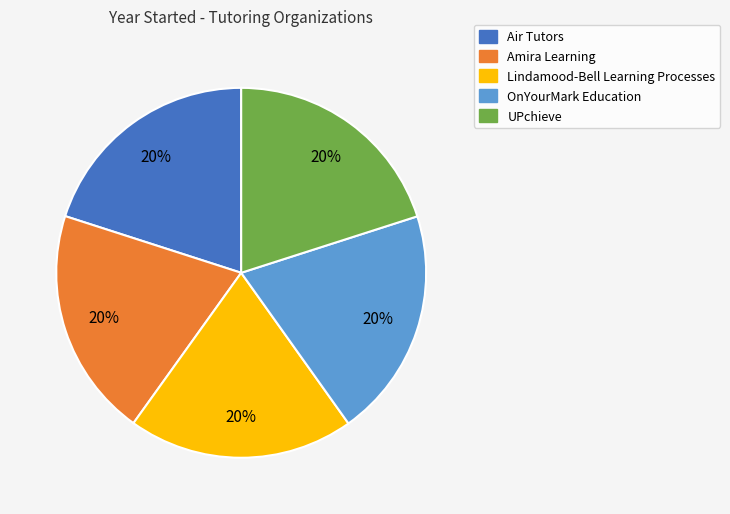

Is Lindamood-Bell Learning Processes the majority of the pie?

No